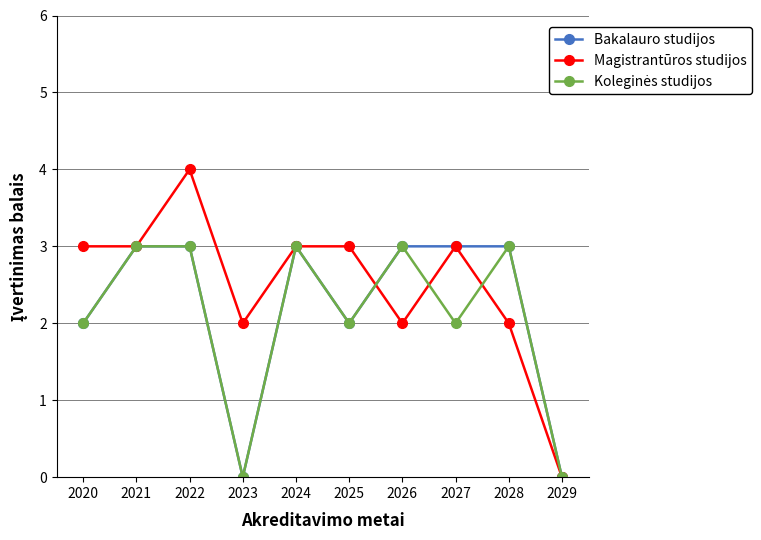

Where is the first local maximum for Magistrantūros studijos?

2022